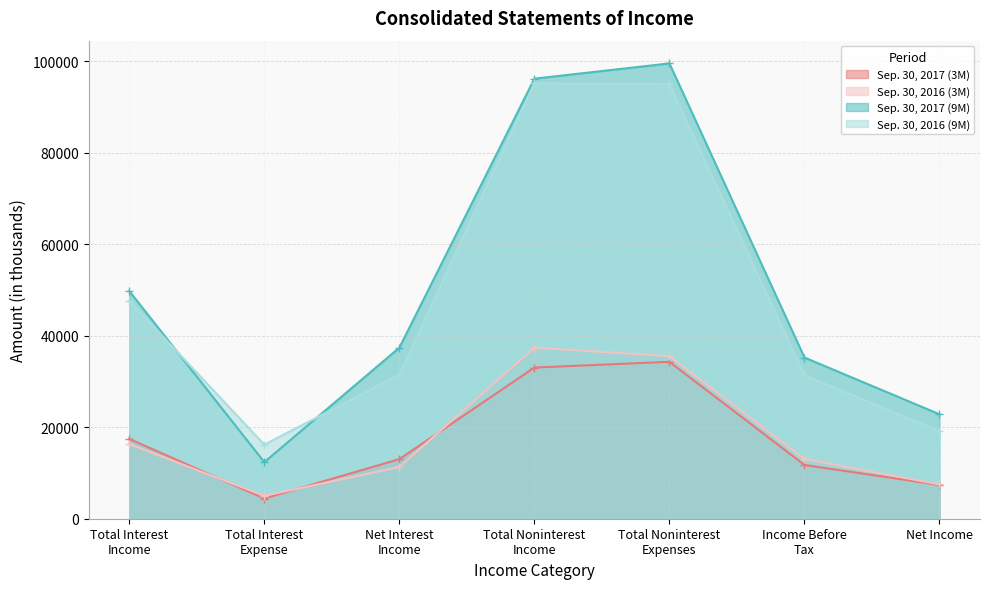

Which series changed the most between Total Noninterest
Income and Net Income?

Sep. 30, 2016 (9M)